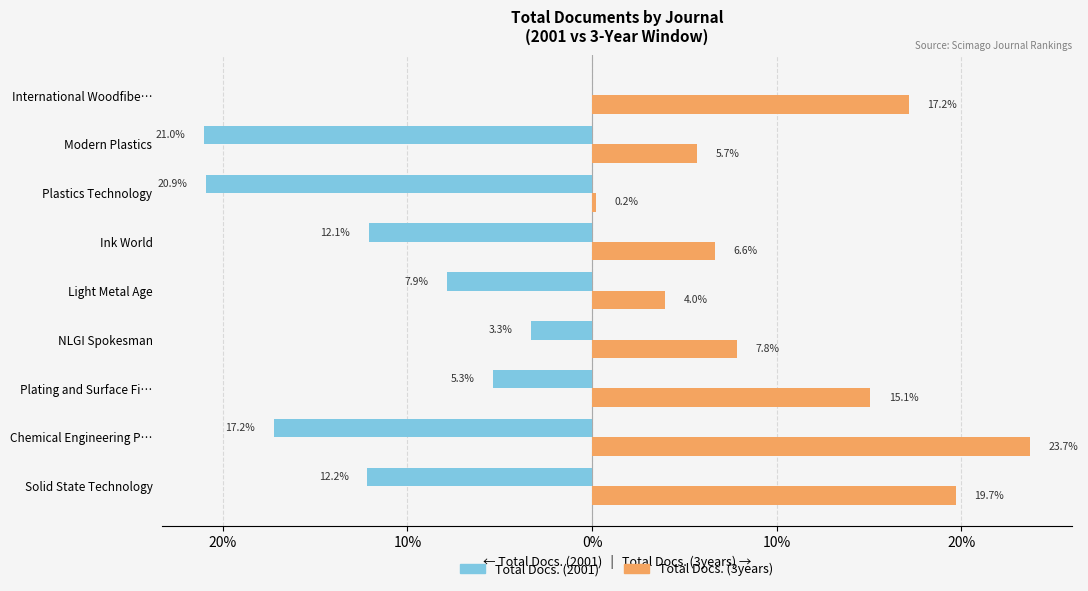

Reading left to right, what are all the values shown in this chart?

Total Docs. (2001): -12.2	-17.2	-5.3	-3.3	-7.9	-12.1	-20.9	-21.0	0.0
Total Docs. (3years): 19.7	23.7	15.1	7.8	4.0	6.6	0.2	5.7	17.2